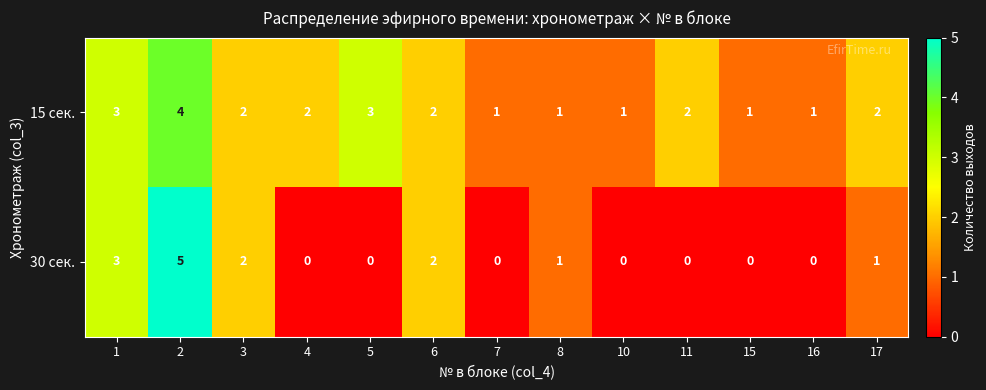

How many 15 сек. values are between 1 and 2?

10